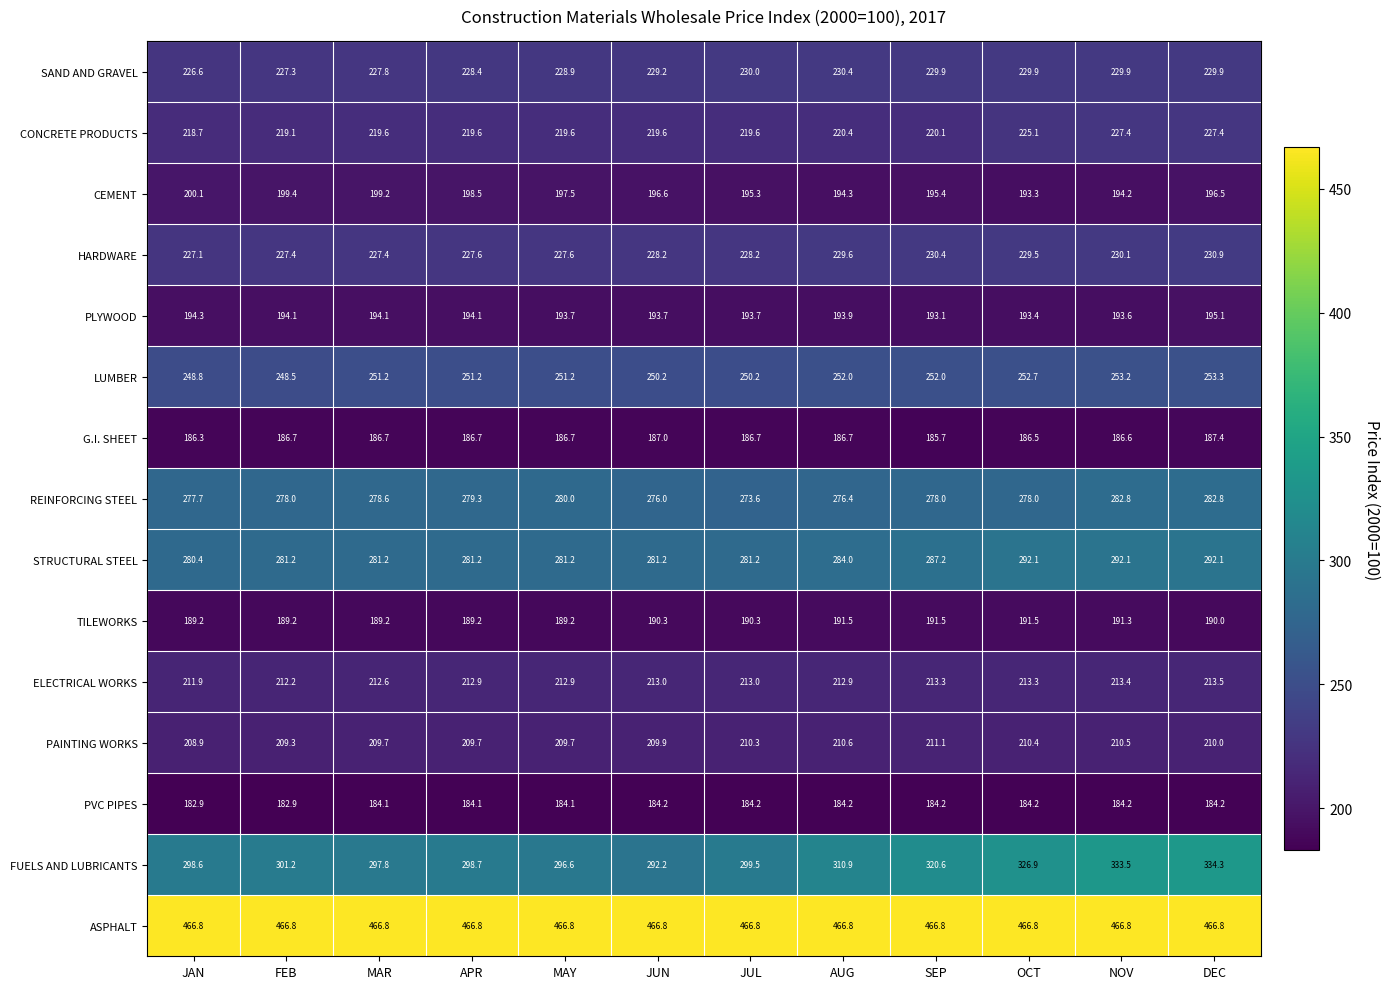

What is the greatest value displayed?

466.8